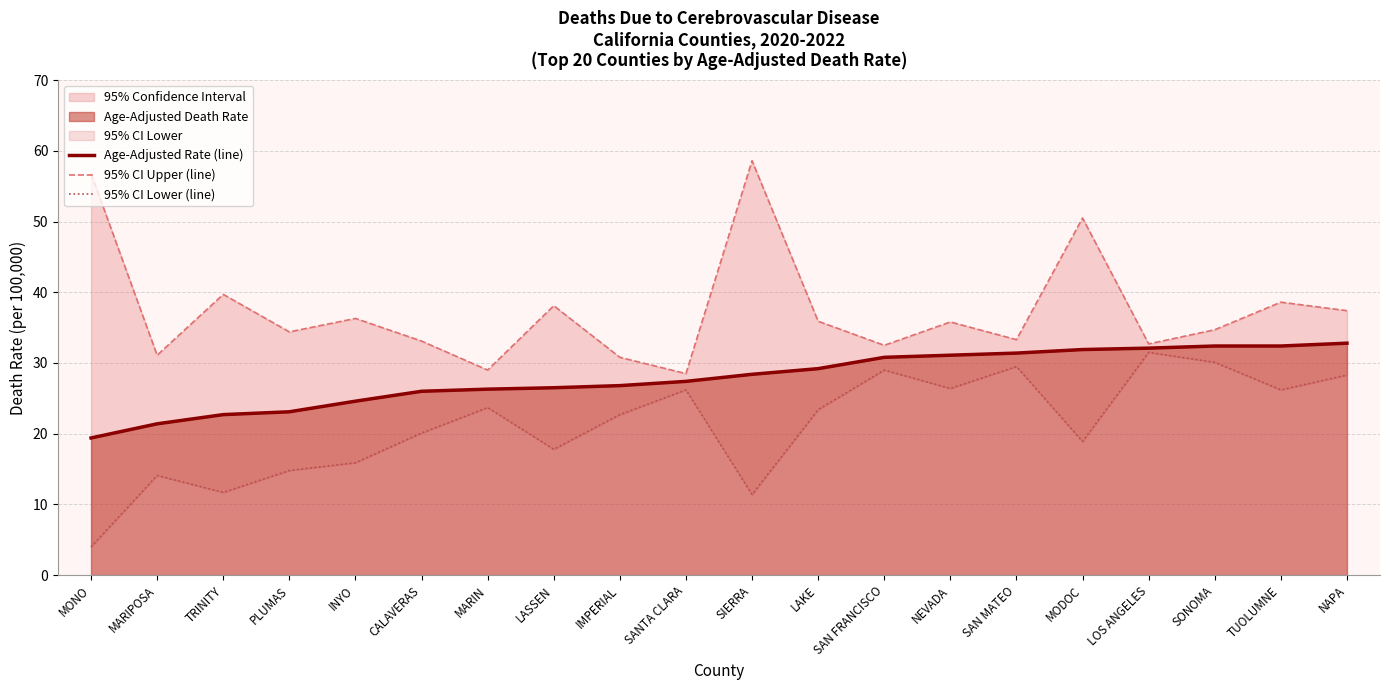

At which category is the sum across all series the highest?

MODOC